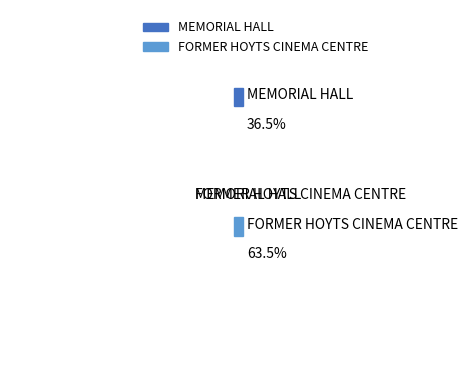

Rank the categories by value from lowest to highest.

MEMORIAL HALL, FORMER HOYTS CINEMA CENTRE